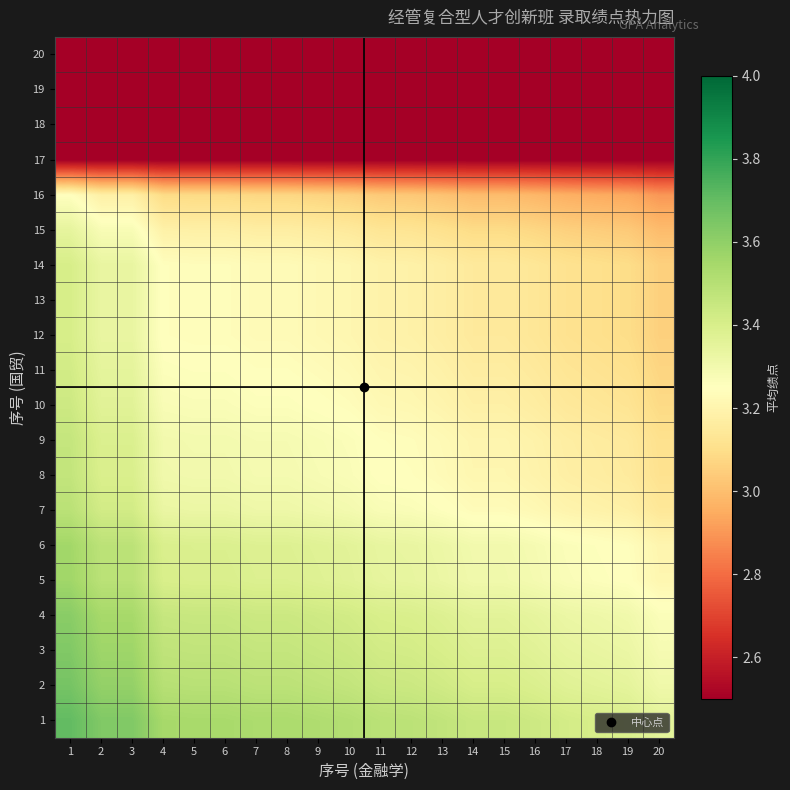

Count the number of data series in this chart.

20